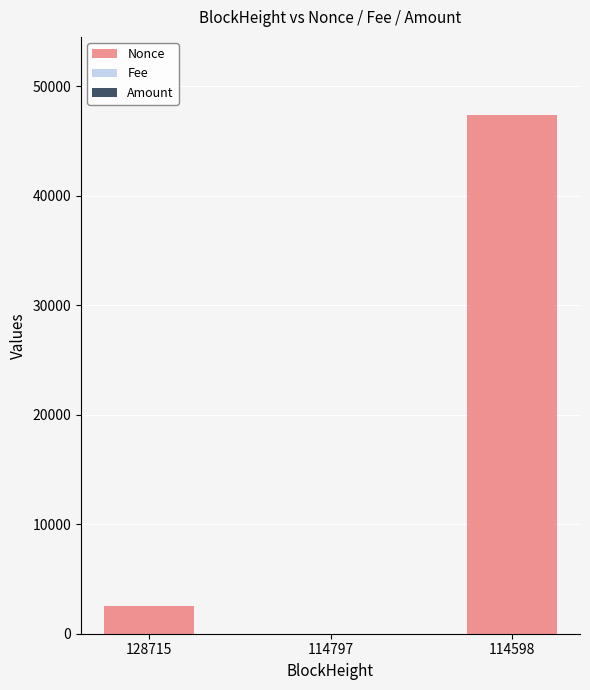

What is the maximum value for Nonce?

47388.0